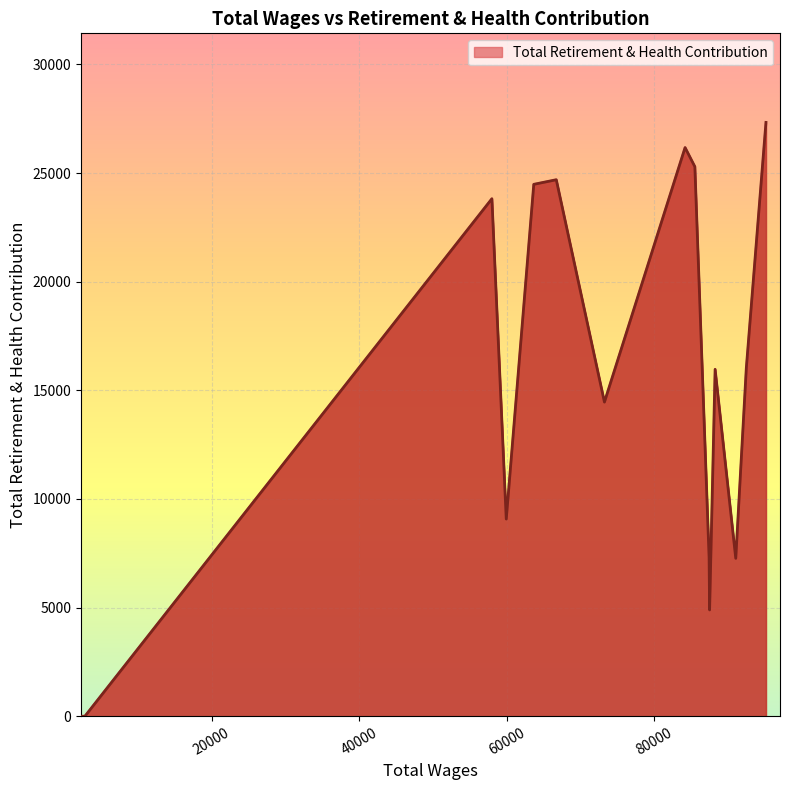

True or false: the data has more than 0 interior local peaks.

True